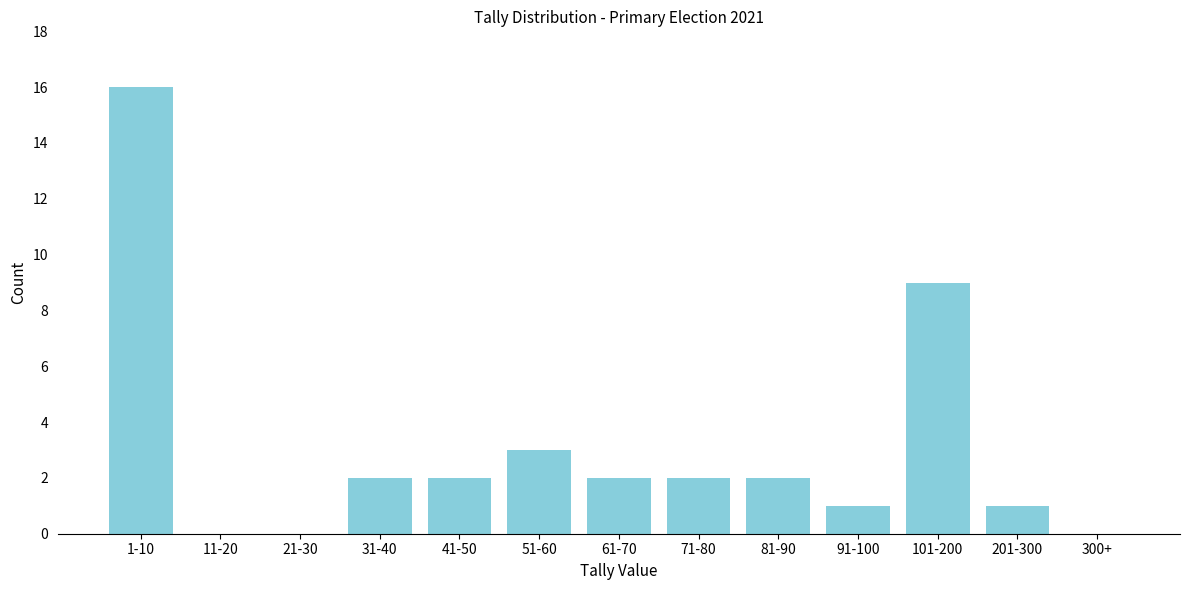

Reading left to right, transcribe all the data shown in this chart.

1-10=16	11-20=0	21-30=0	31-40=2	41-50=2	51-60=3	61-70=2	71-80=2	81-90=2	91-100=1	101-200=9	201-300=1	300+=0